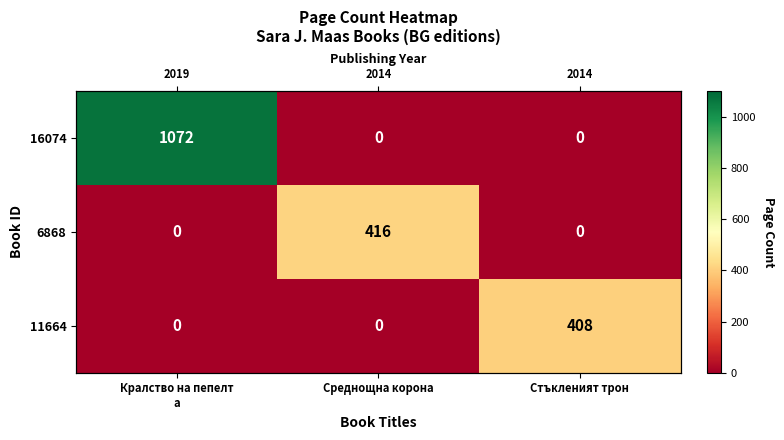

Which series has the largest range (max minus min)?

16074